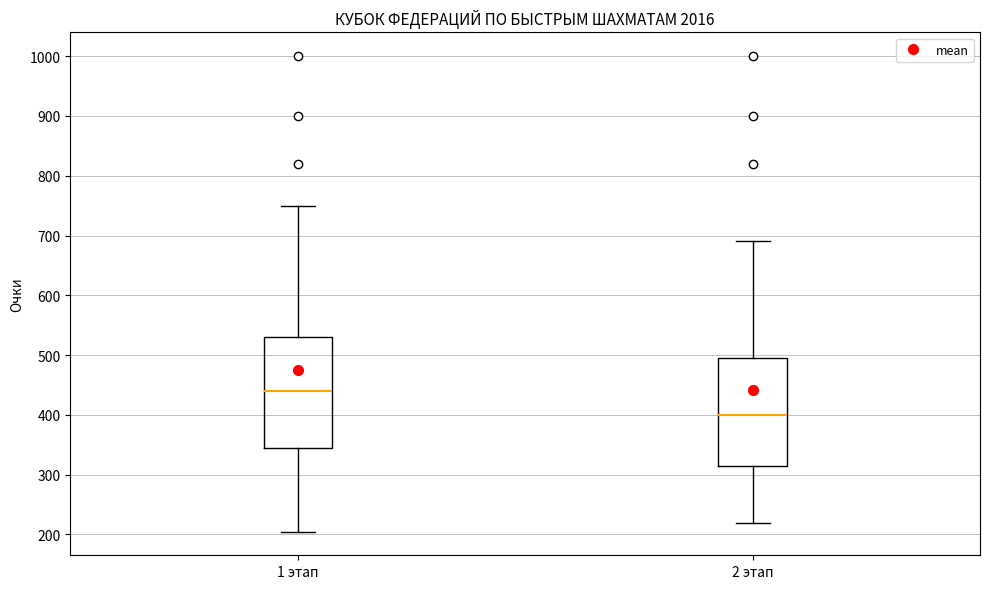

Reading left to right, read every box against the y-axis: the position of its median line, the range the box covers, and the ends of its whiskers. The values are not printed on the chart, so give them approximately, as read against the axis.

1 этап: median 440, box 350 to 530, whiskers 210 to 750
2 этап: median 400, box 320 to 500, whiskers 220 to 690